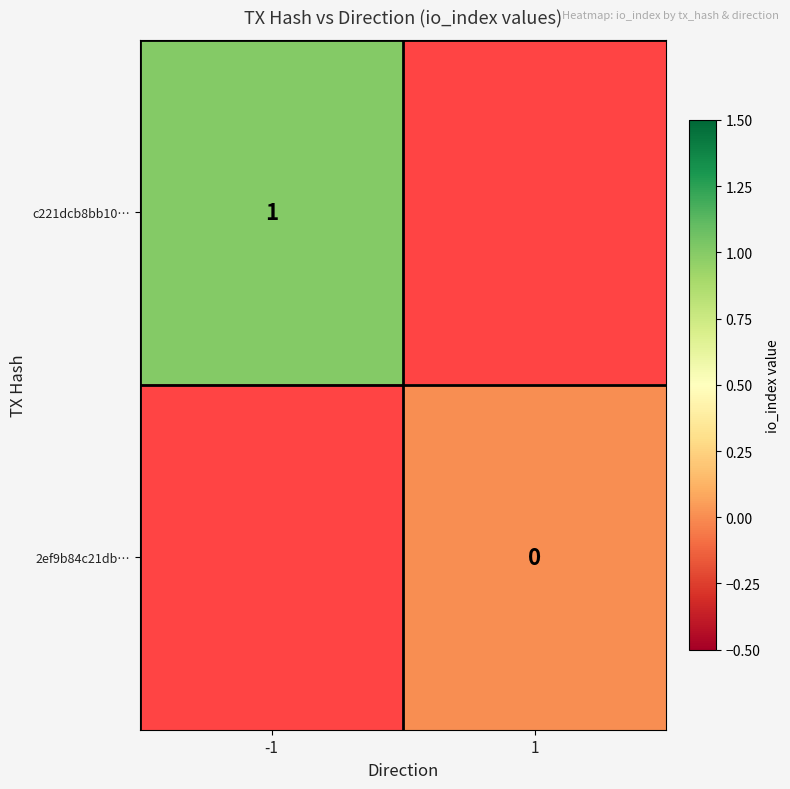

At -1, list the series in order from smallest to largest.

c221dcb8bb10…, 2ef9b84c21db…